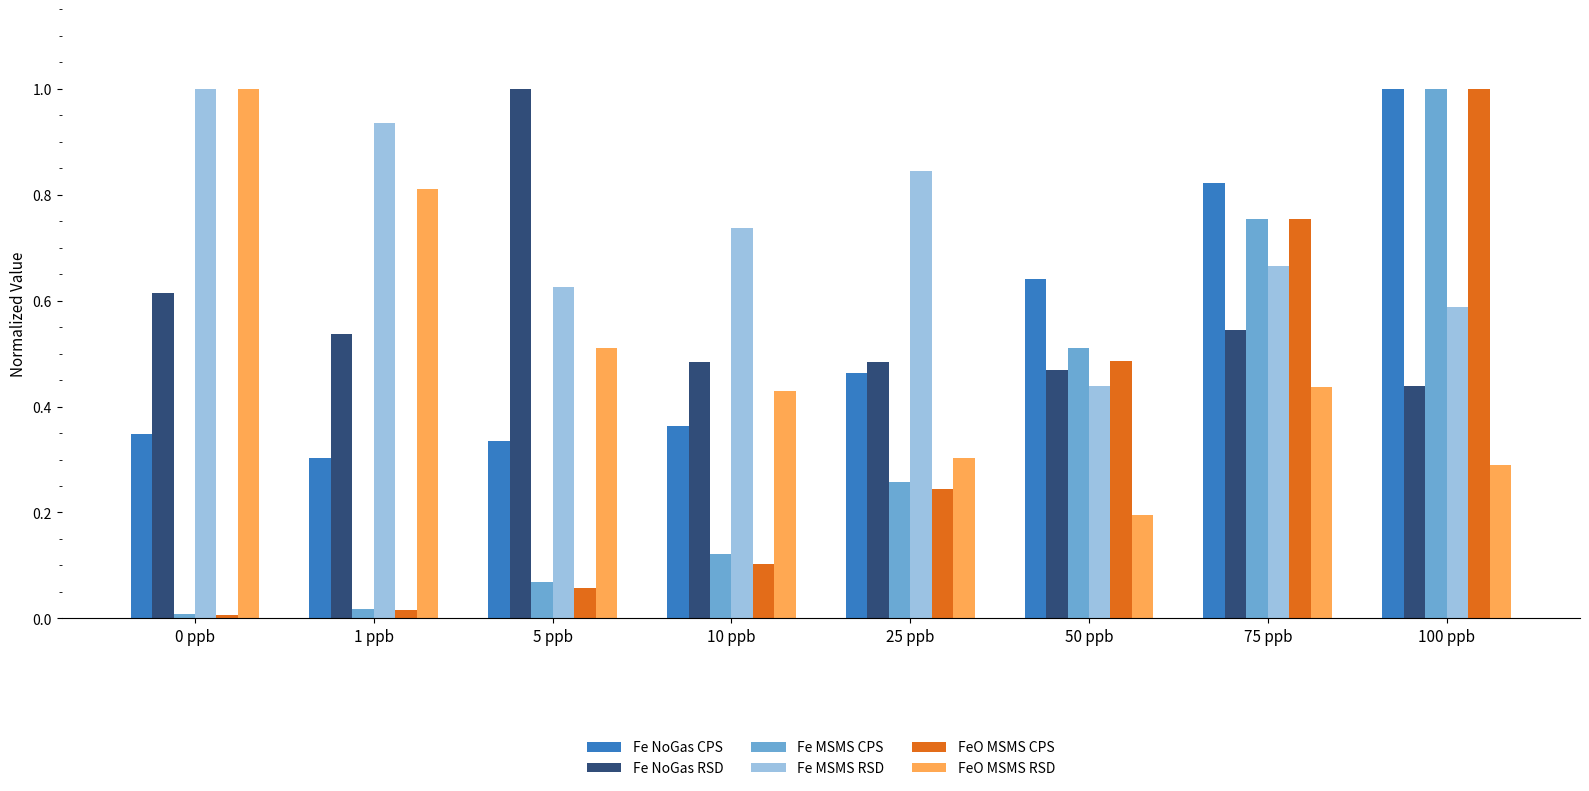

Are the bars horizontal?

No